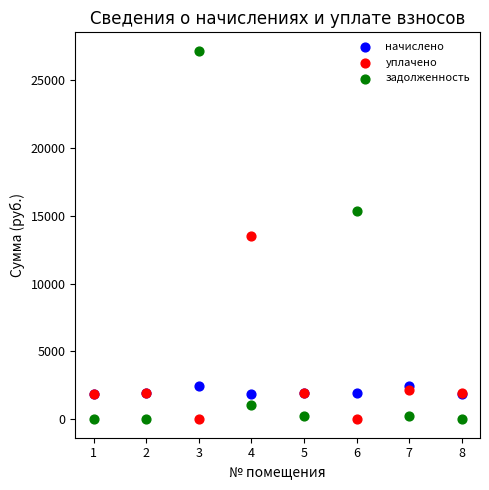

Which series reaches the maximum Y coordinate?

задолженность